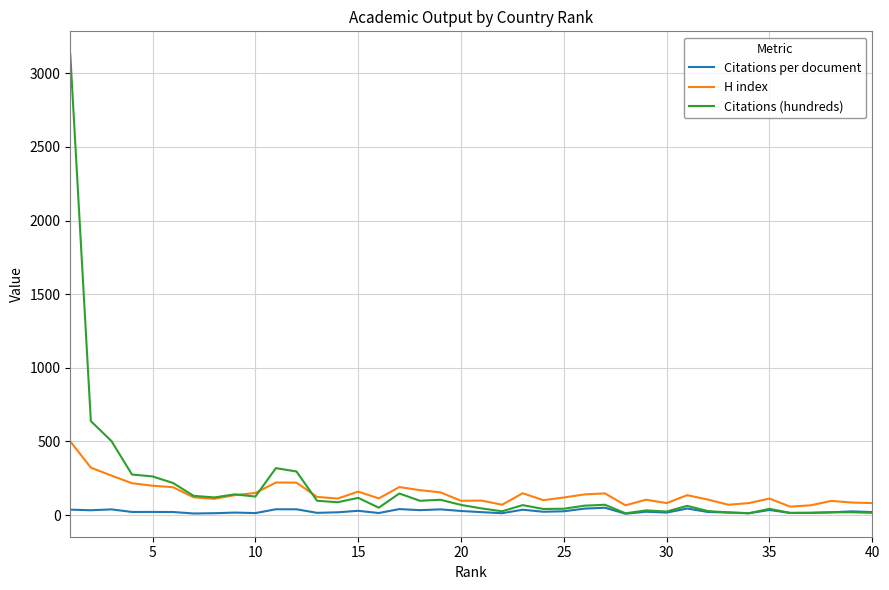

Which series has the widest spread of values?

Citations (hundreds)